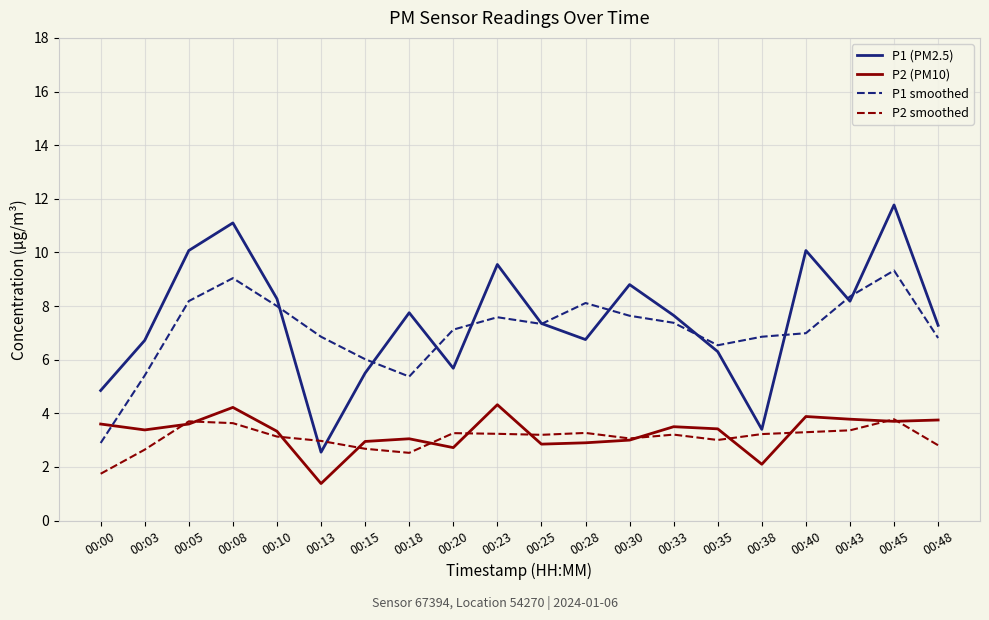

Count the number of data series in this chart.

4